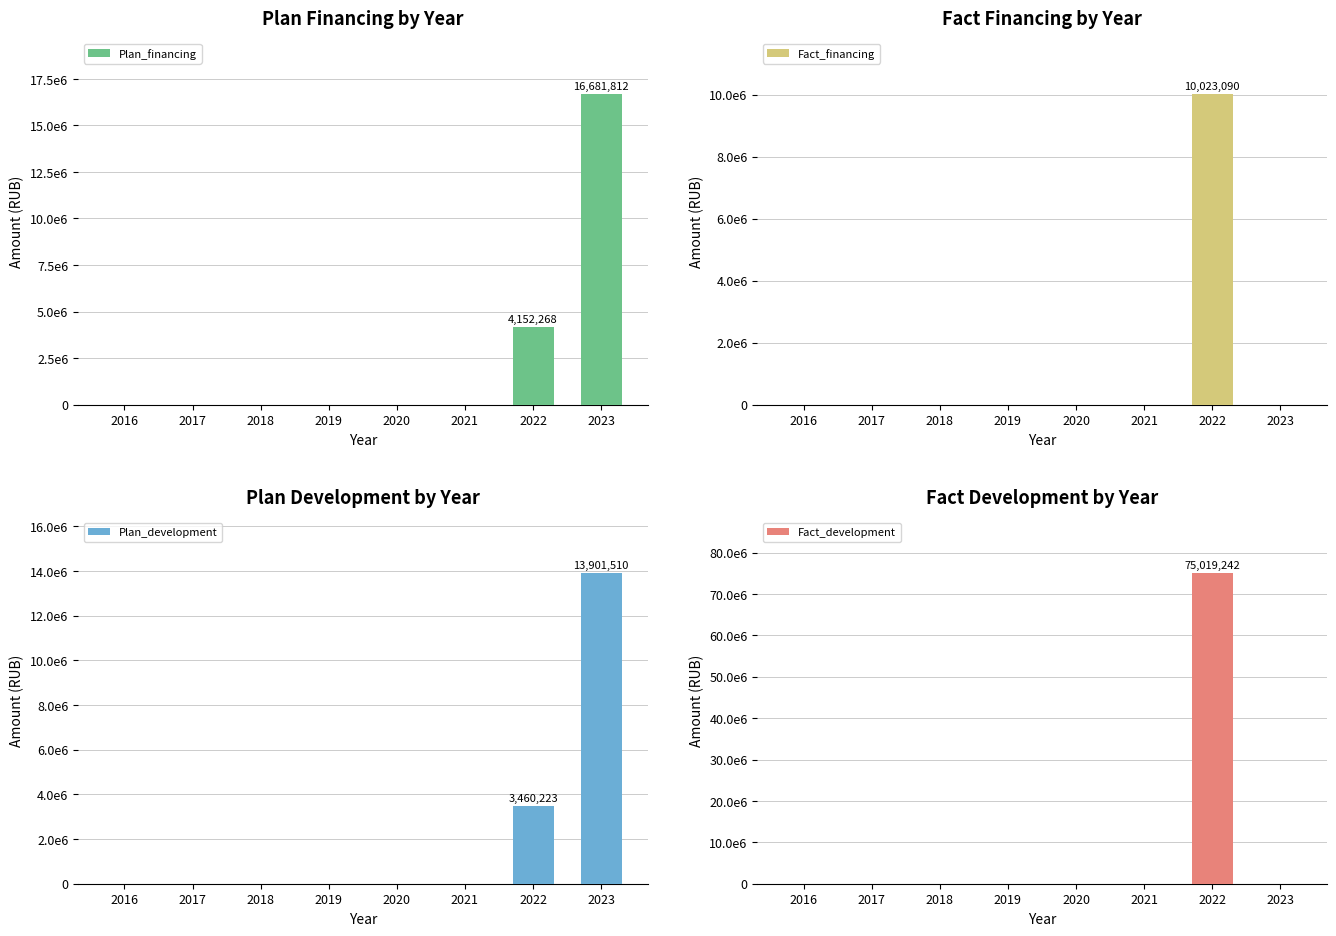

What is the sum of all Fact_financing values?

10023090